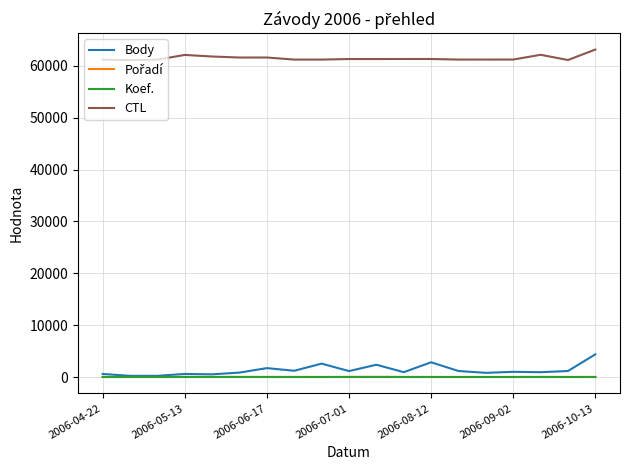

What is the difference between the maximum and minimum values in the Koef. series?

7